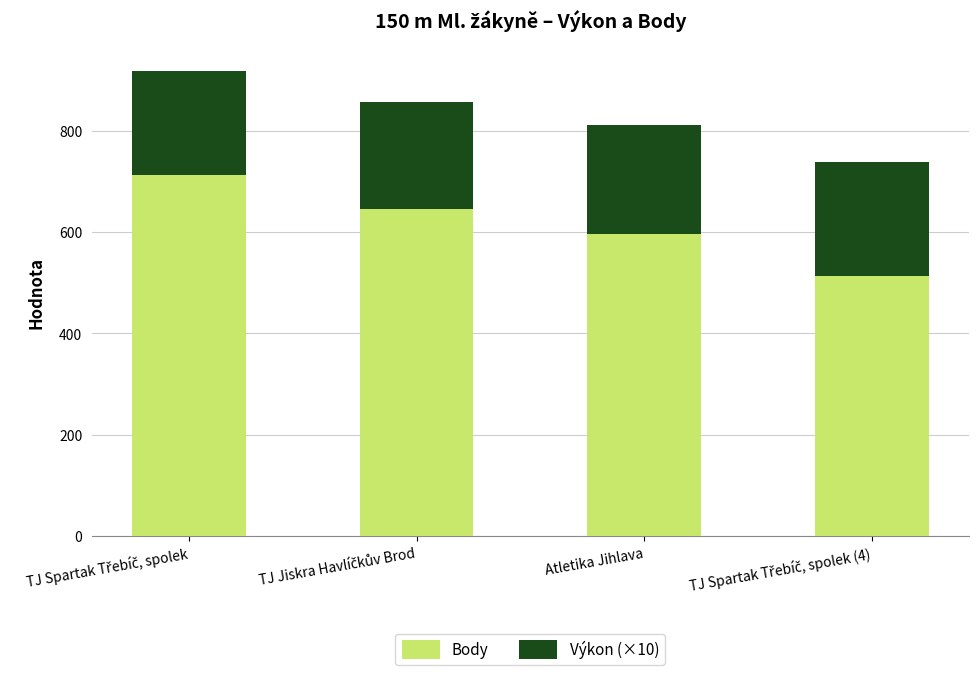

Count the number of data series in this chart.

2